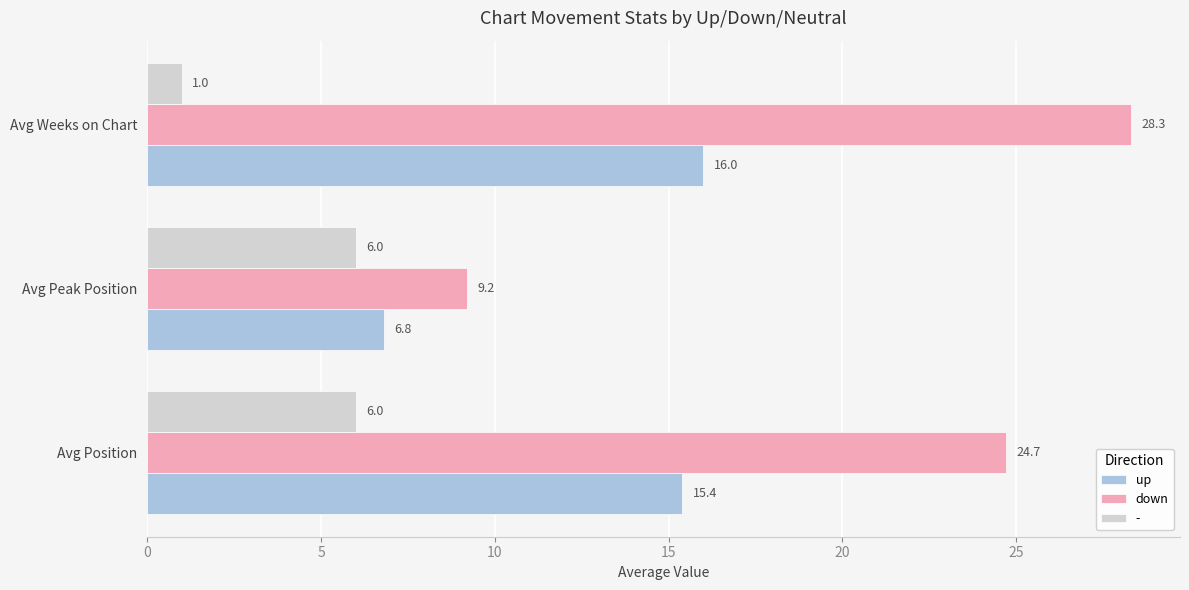

Between Avg Position and Avg Peak Position, which series saw the biggest shift?

down